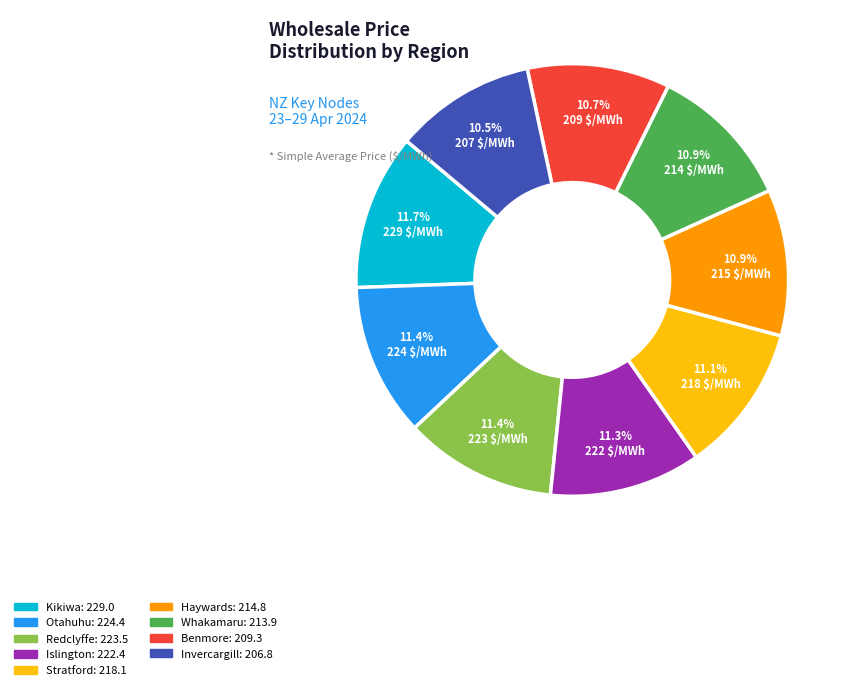

Is there a majority slice in this chart?

No